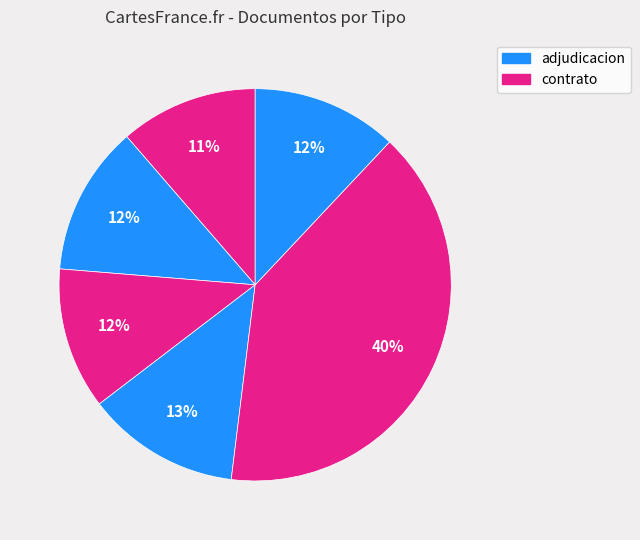

To the nearest percent, what is the average slice percentage?

17%